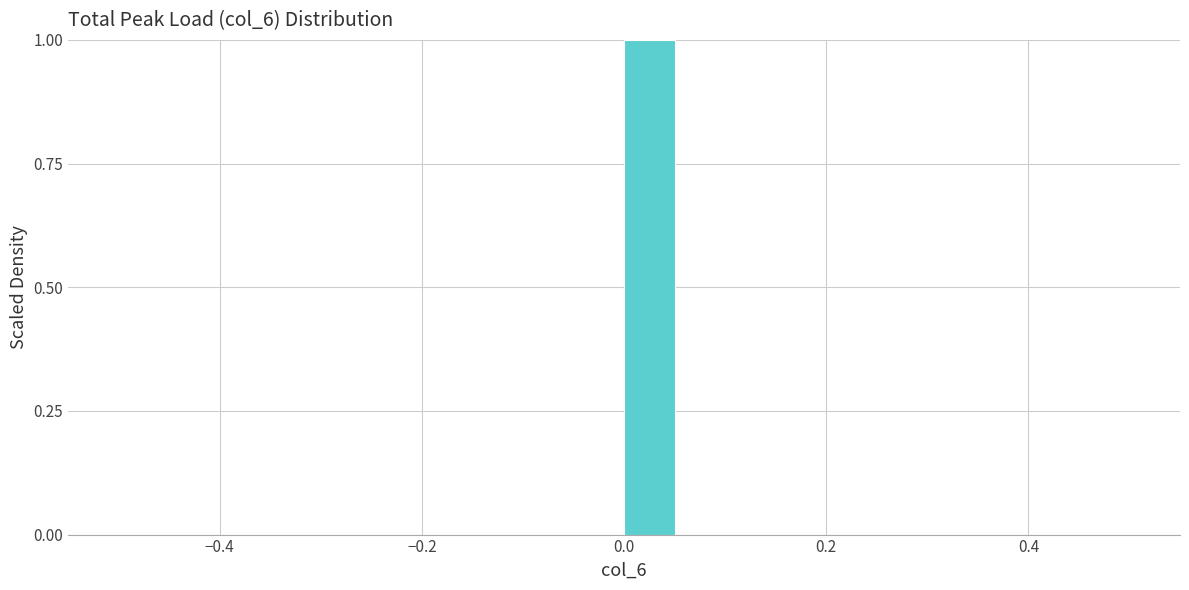

Around what value on the x-axis is the tallest bar? Give the approximate position of its centre, as read against the axis.

0.02